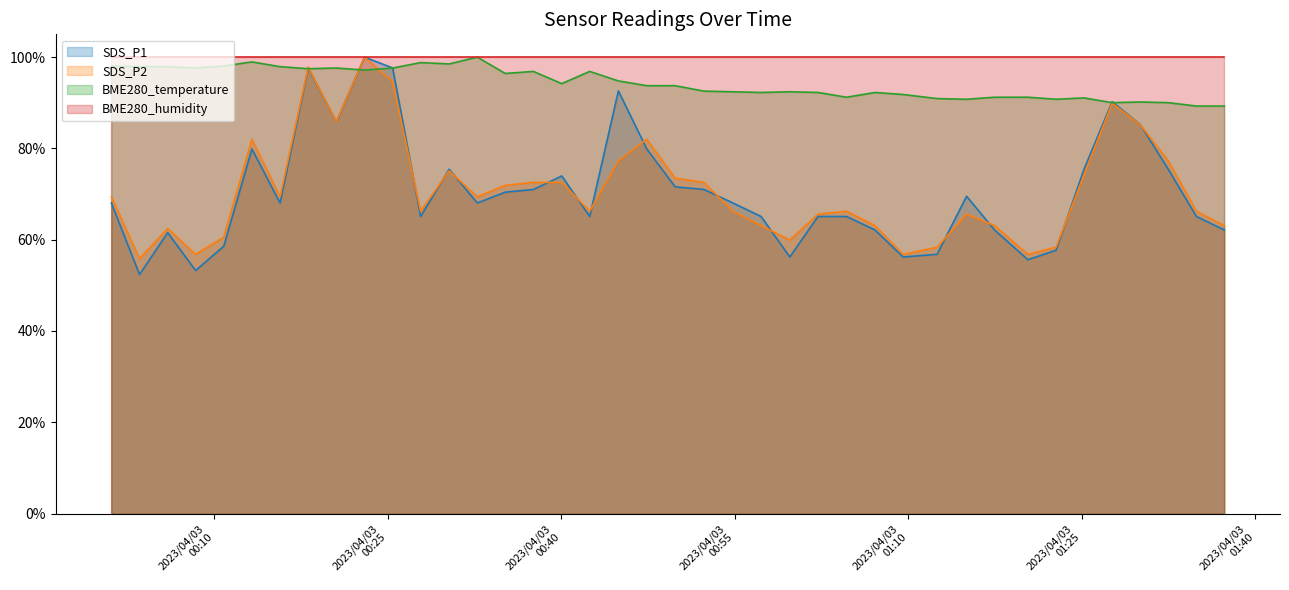

At which label does SDS_P1 reach its minimum?

2023/04/03 00:03:33